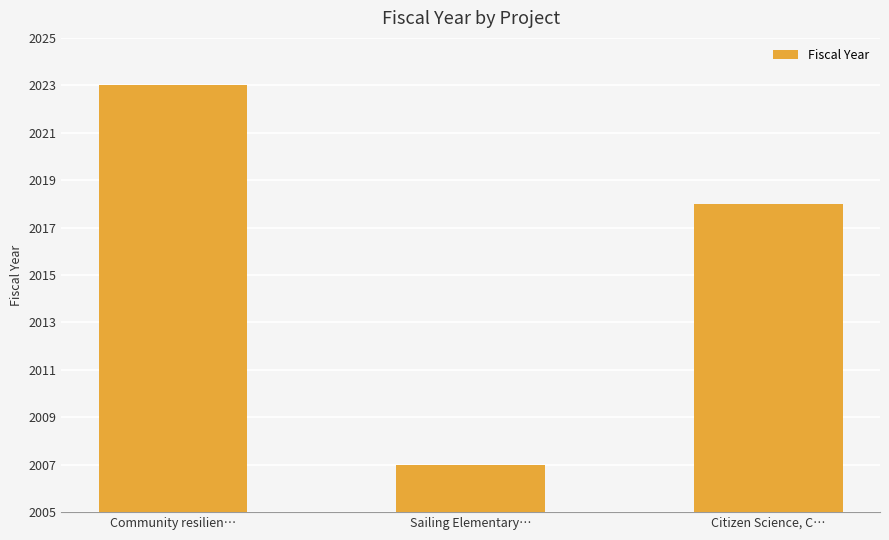

Where does the data first go above 2018?

Community resilien…